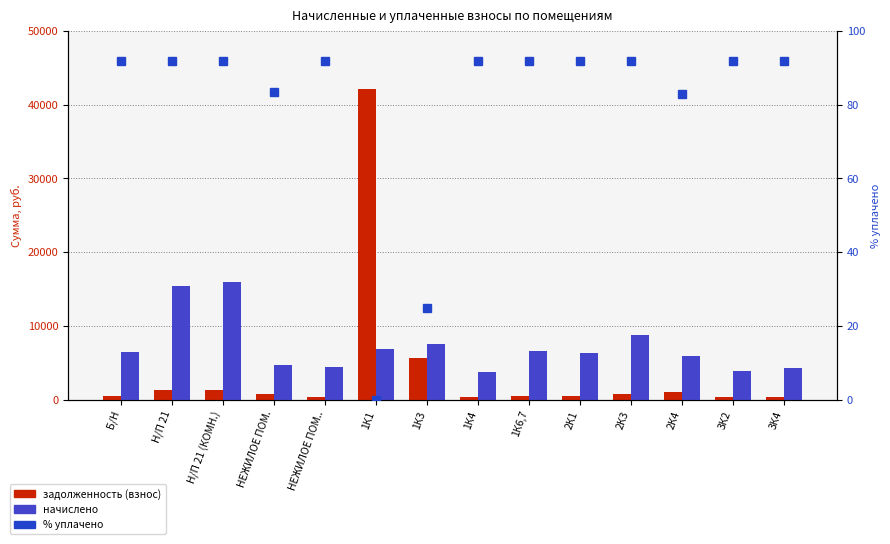

Rank the series by their average value, from highest to lowest.

начислено, задолженность (взнос), % уплачено